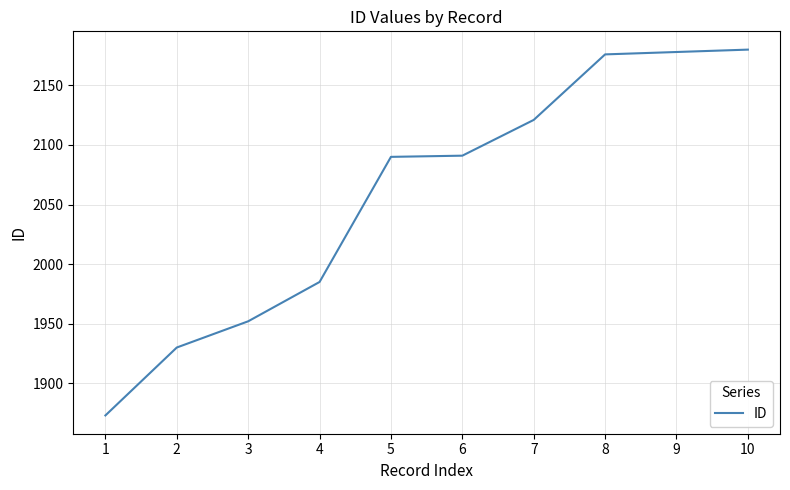

What is the greatest value displayed?

2180